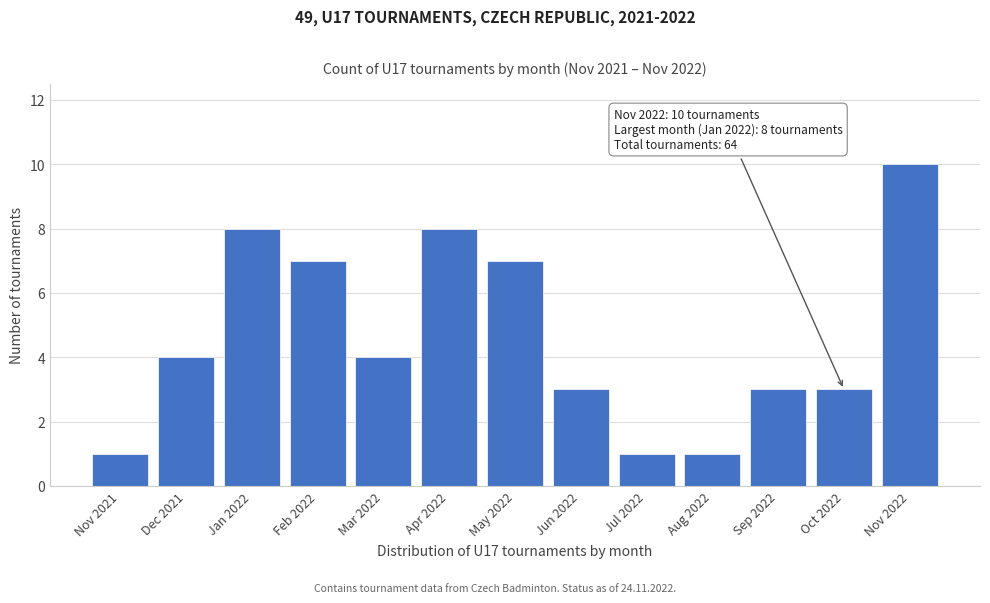

Reading left to right, what are all the values shown in this chart?

Nov 2021=1	Dec 2021=4	Jan 2022=8	Feb 2022=7	Mar 2022=4	Apr 2022=8	May 2022=7	Jun 2022=3	Jul 2022=1	Aug 2022=1	Sep 2022=3	Oct 2022=3	Nov 2022=10